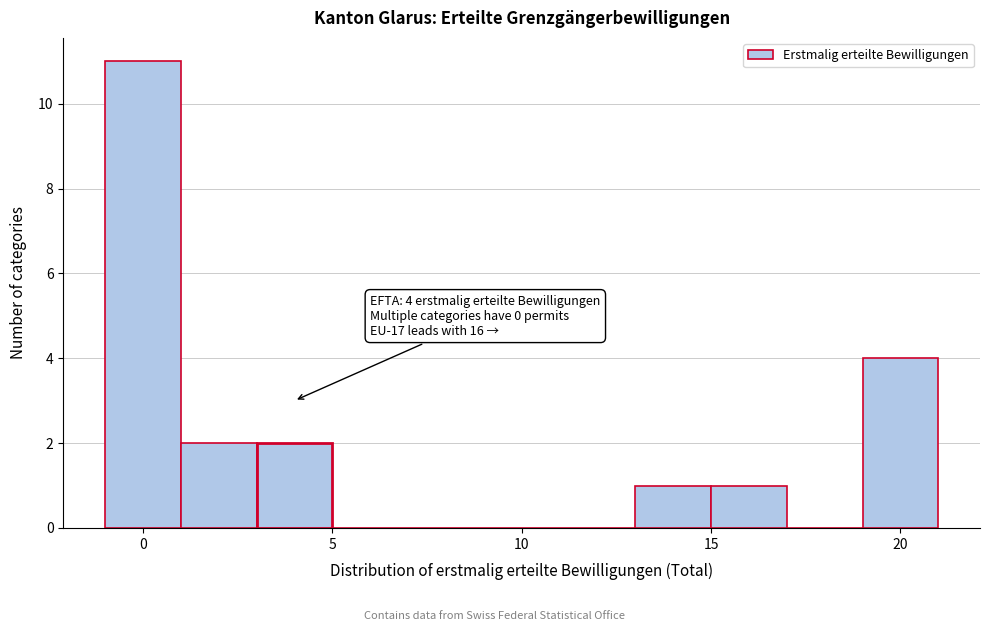

Over which range of the x-axis is the bar tallest?

-1 to 1